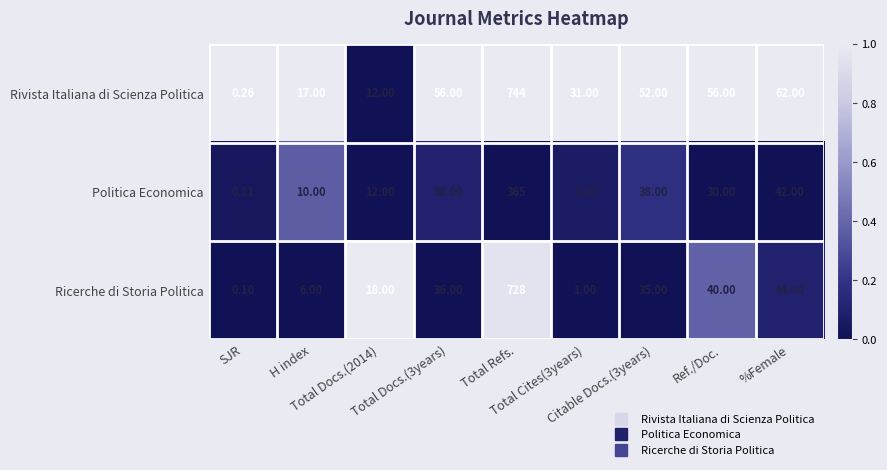

Rank the series by their average value, from highest to lowest.

Rivista Italiana di Scienza Politica, Ricerche di Storia Politica, Politica Economica